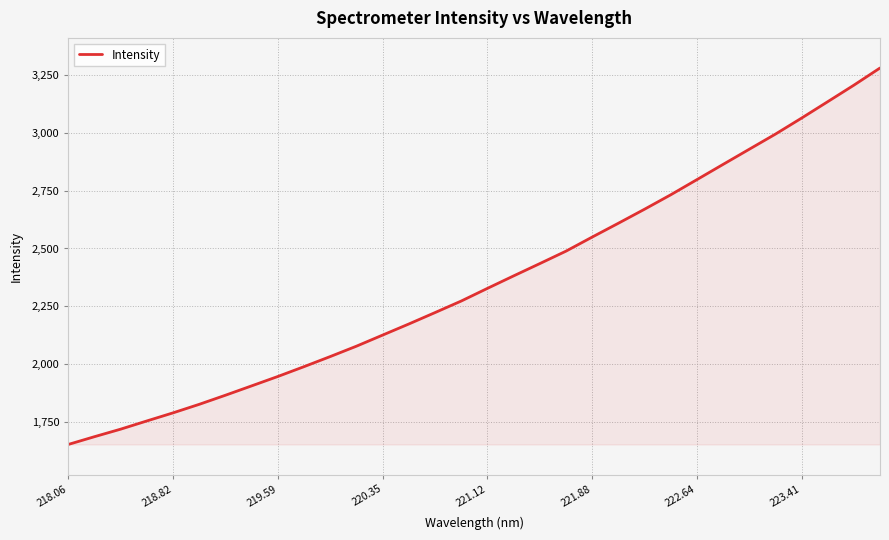

How many lines are shown in the chart?

1